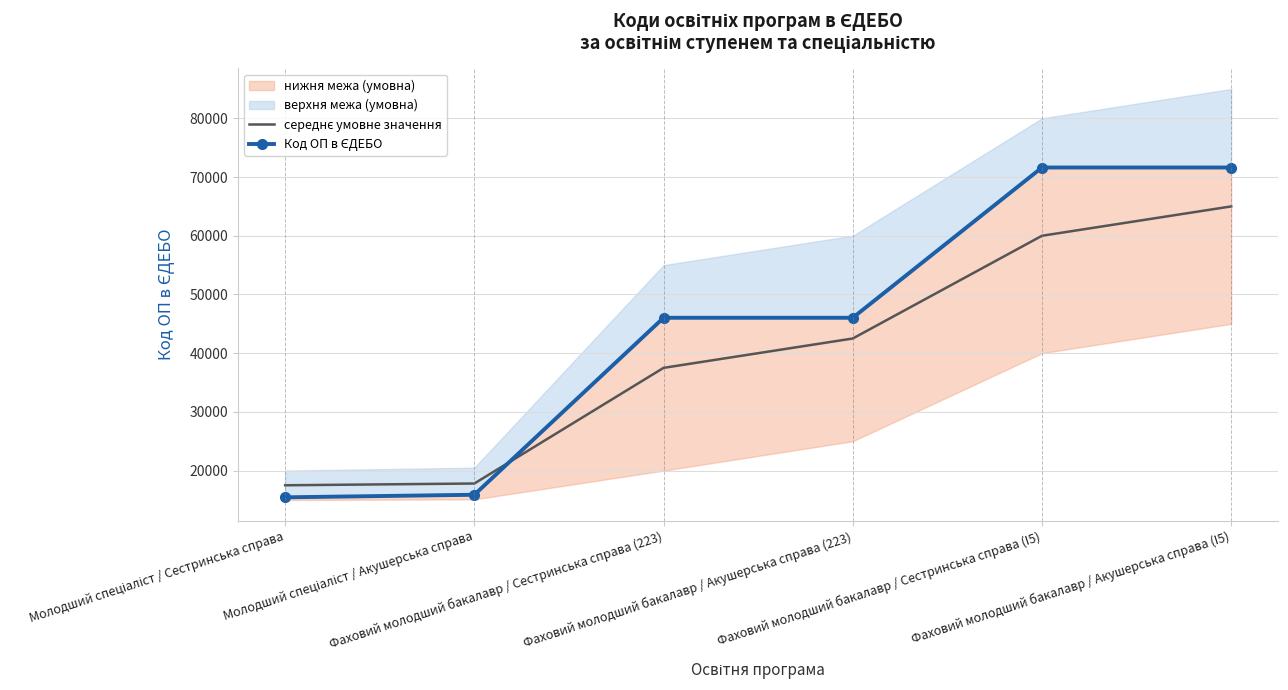

How many values in the середнє умовне значення series exceed 42500?

2